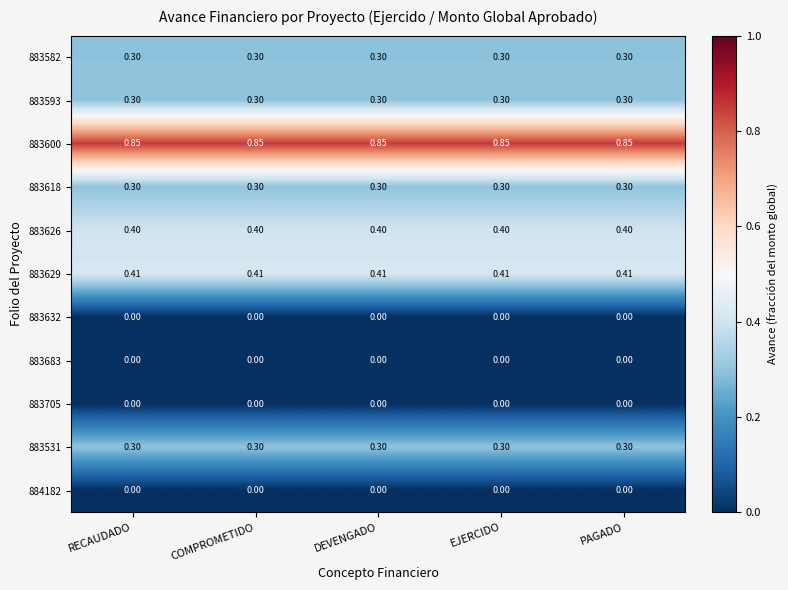

How many series are shown in this chart?

11